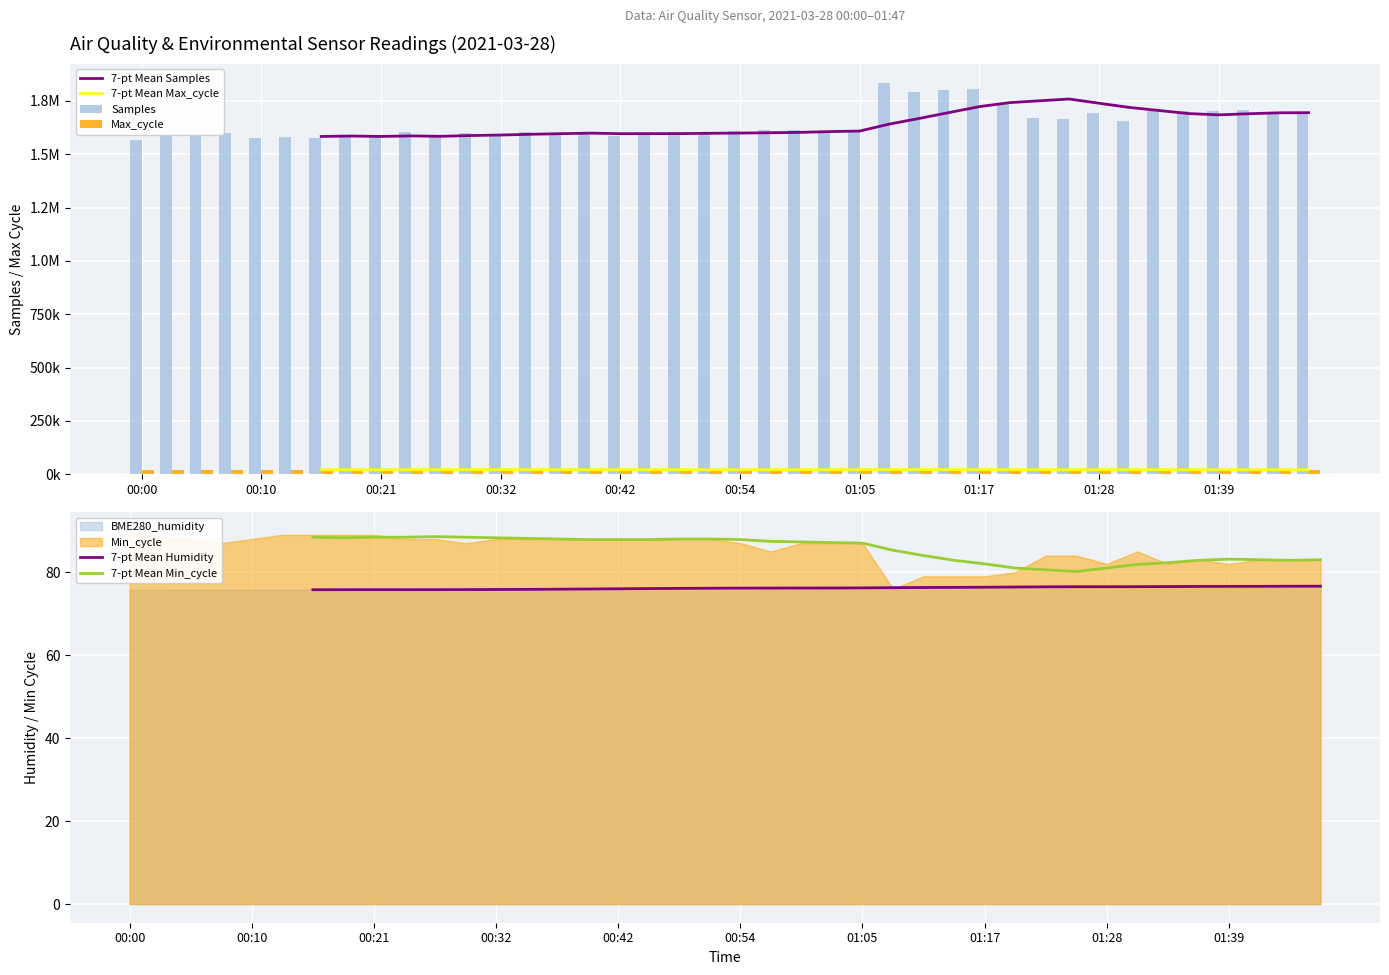

What is the maximum value shown in the chart?

1833372.0